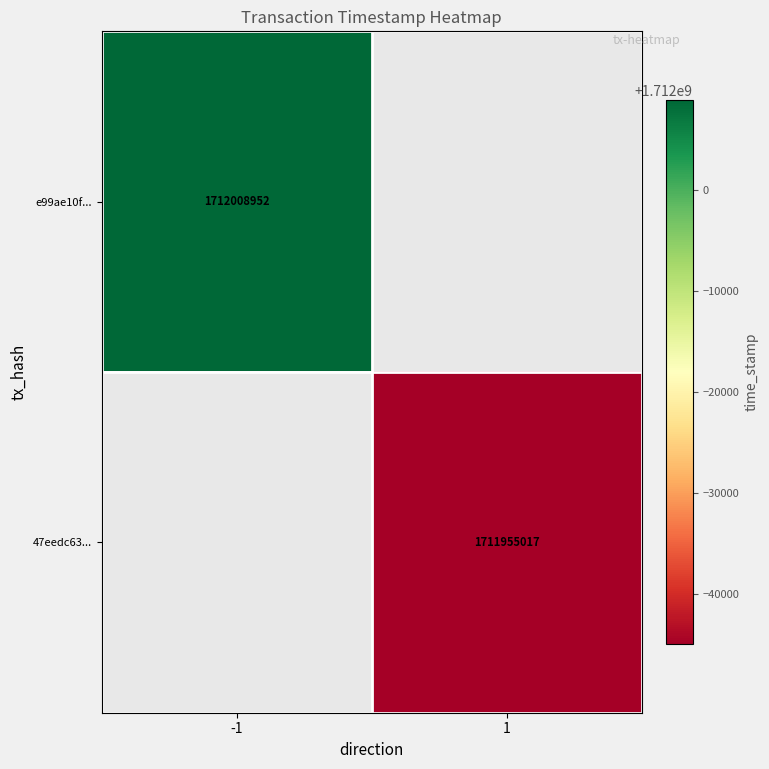

Is it true that e99ae10f... equals 1712008952 at -1?

True